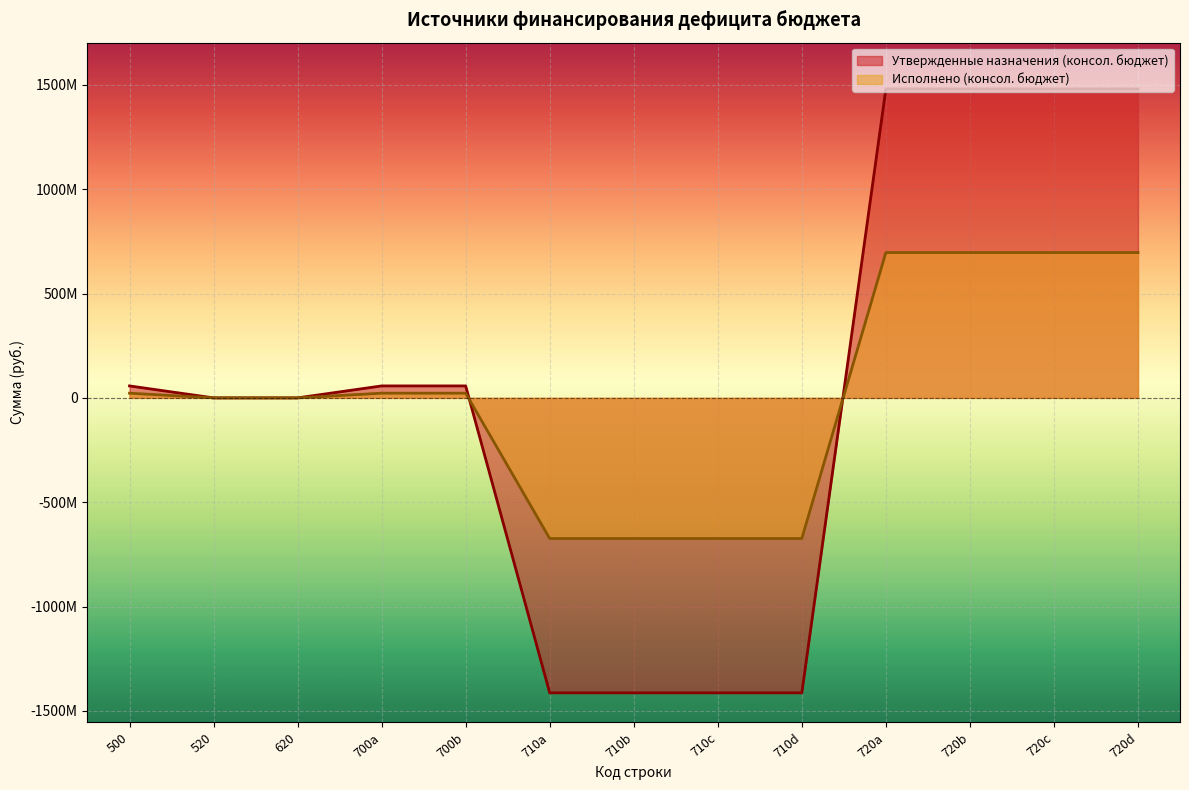

Reading left to right, extract all data points from this chart.

Утвержденные назначения (консол. бюджет): 57316900.0	0.0	0.0	57316900.0	57316900.0	-1413391415.0	-1413391415.0	-1413391415.0	-1413391415.0	1480082302.0	1480082302.0	1480082302.0	1480082302.0
Исполнено (консол. бюджет): 22454047.6	0.0	0.0	22454047.6	22454047.6	-673849919.6	-673849919.6	-673849919.6	-673849919.6	696303967.2	696303967.2	696303967.2	696303967.2